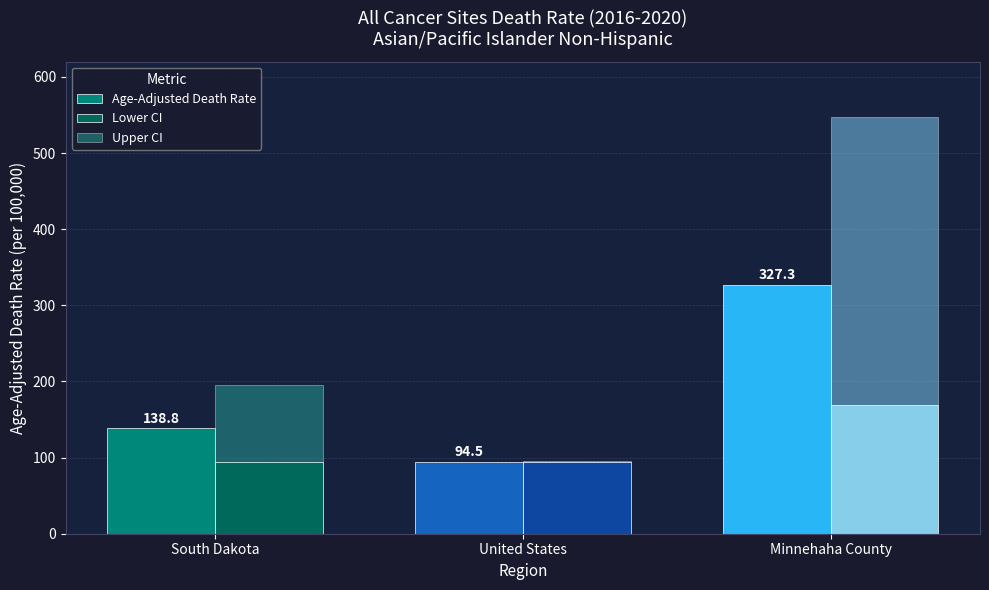

What position from the right is Minnehaha County?

1